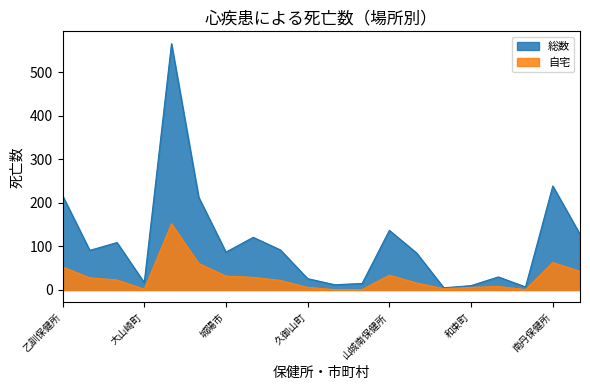

The 総数 series shows 330 at 乙訓保健所. True or false?

False